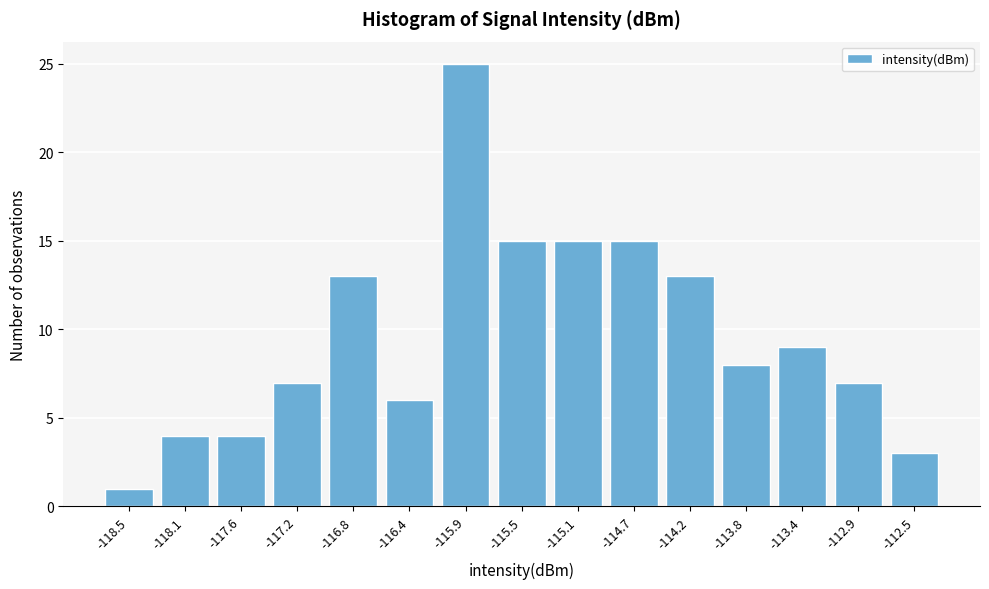

Which range on the x-axis has the tallest bar?

-116.15 to -115.70